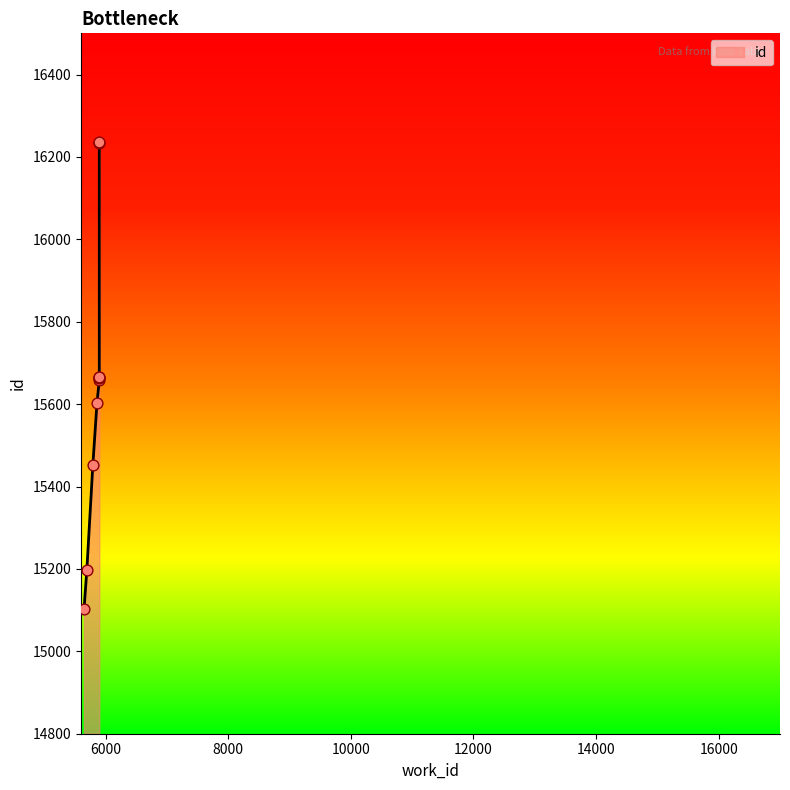

What is the change in value from 5860 to 5898?

+62